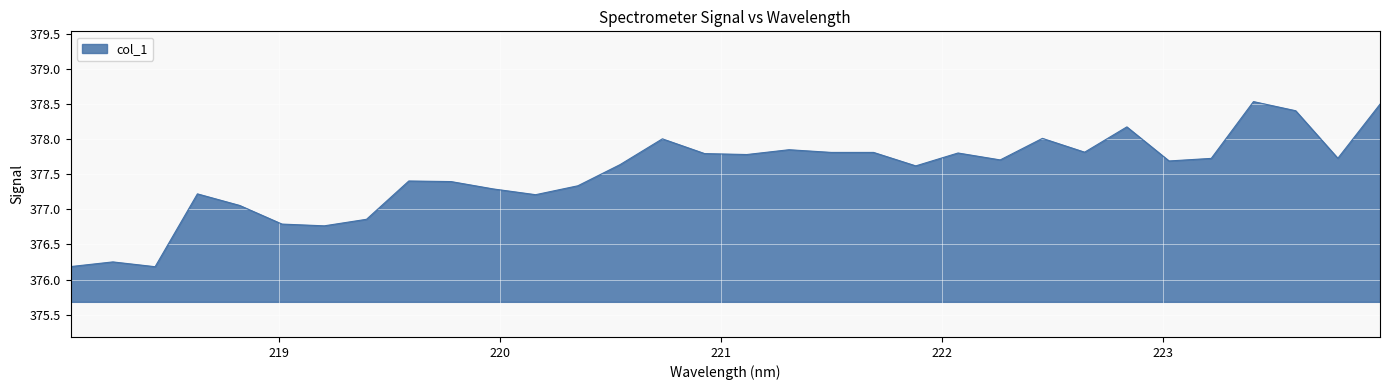

How many categories are shown in the chart?

32